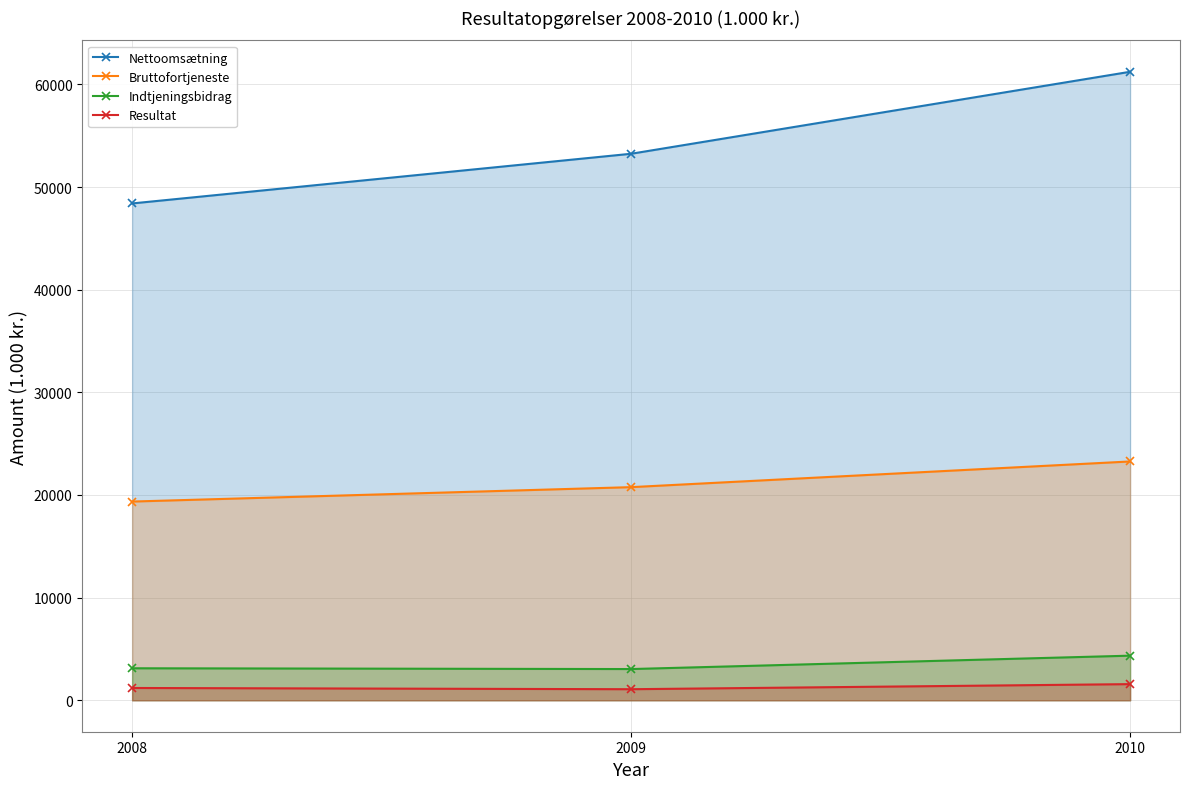

What is the difference between the maximum and minimum values in the Bruttofortjeneste series?

3906